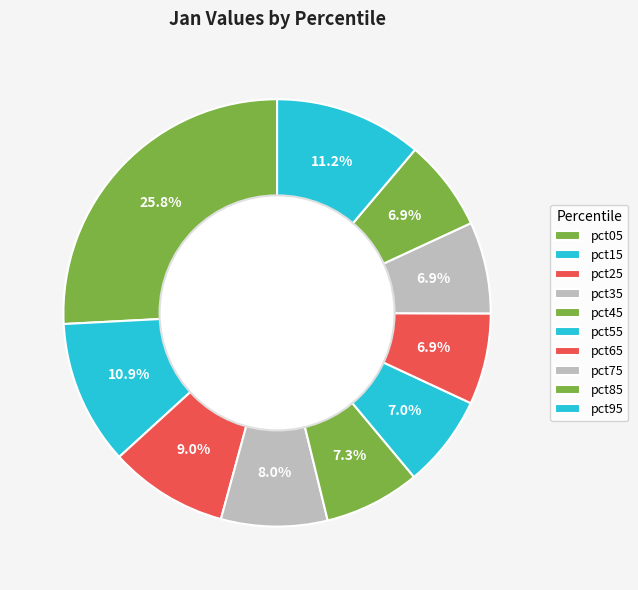

Is there any slice that represents more than half of the pie?

No